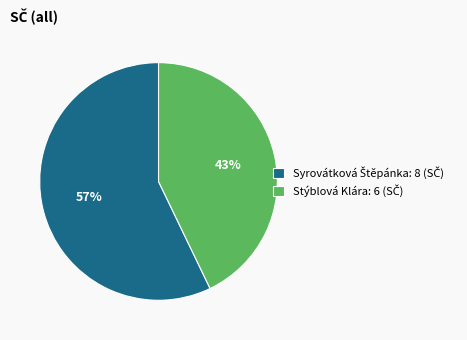

How many slices are in this pie chart?

2